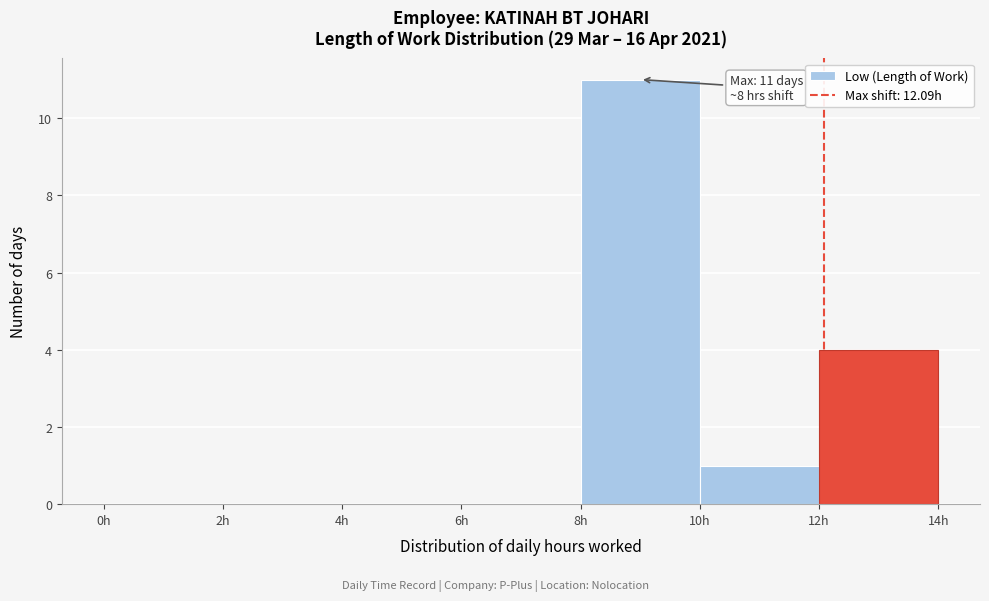

Which range on the x-axis has the tallest bar?

8 to 10